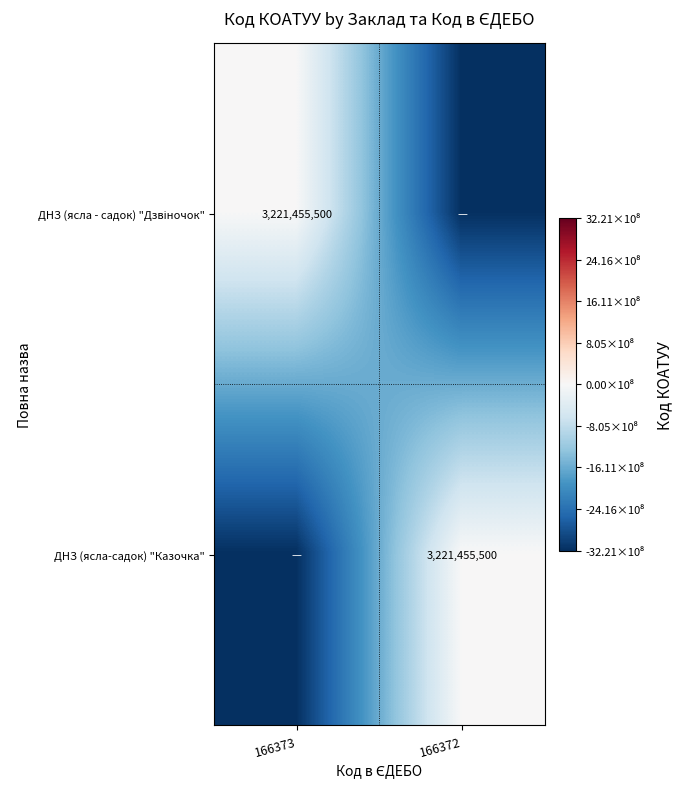

The value of ДНЗ (ясла-садок) "Казочка" at 166372 is 5751302167. True or false?

False